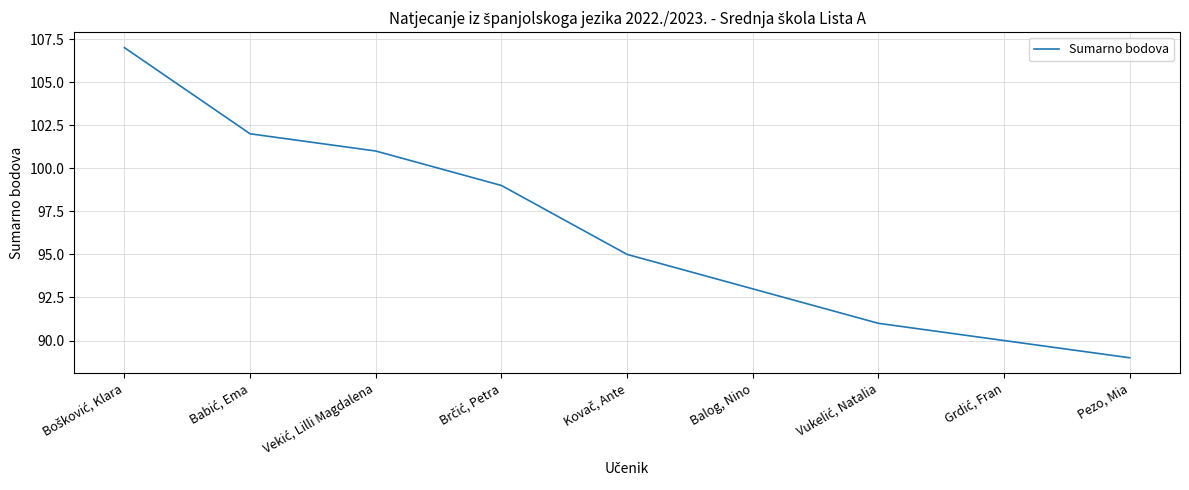

The value at Pezo, Mia is 89. True or false?

True